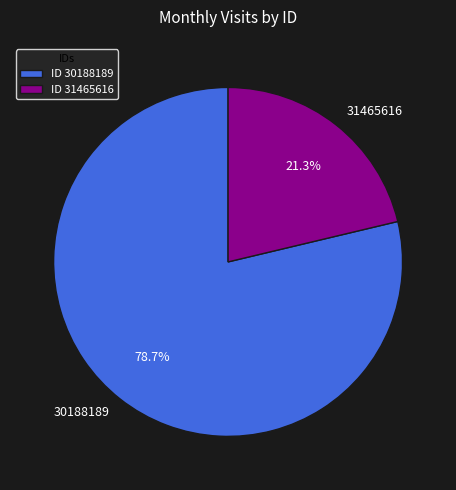

To the nearest percent, what is the difference between the 30188189 and 31465616 slice percentages?

57%